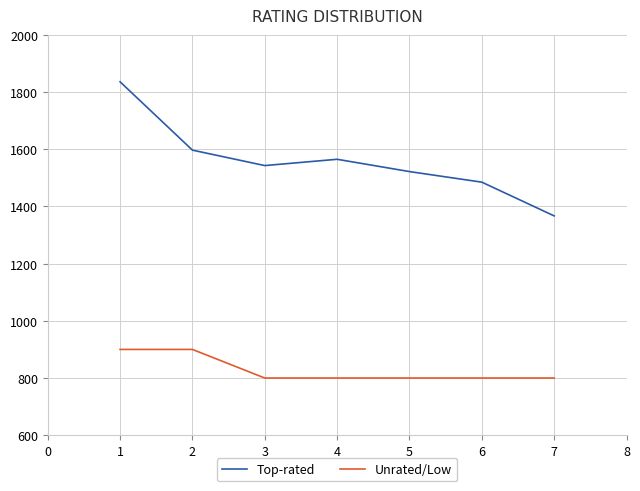

What is the minimum value for Top-rated?

1367